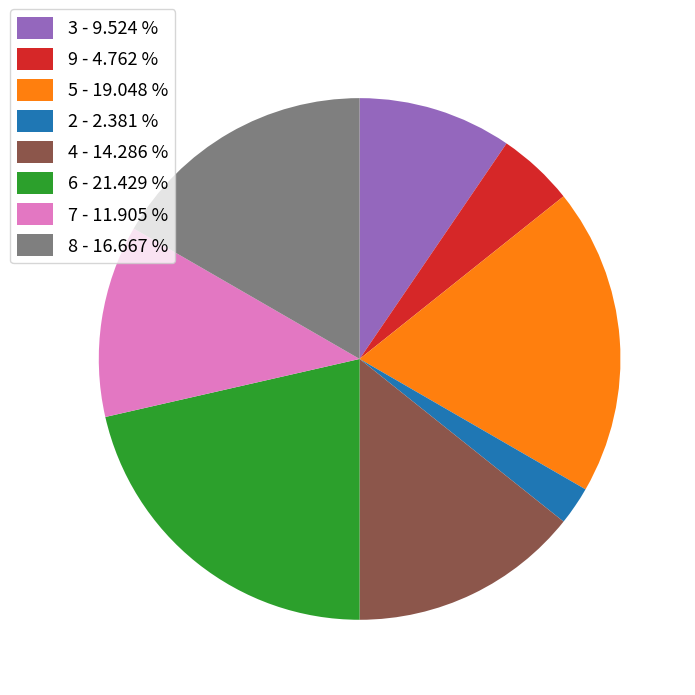

Rank the categories by value from highest to lowest.

6 - 21.429 %, 5 - 19.048 %, 8 - 16.667 %, 4 - 14.286 %, 7 - 11.905 %, 3 - 9.524 %, 9 - 4.762 %, 2 - 2.381 %